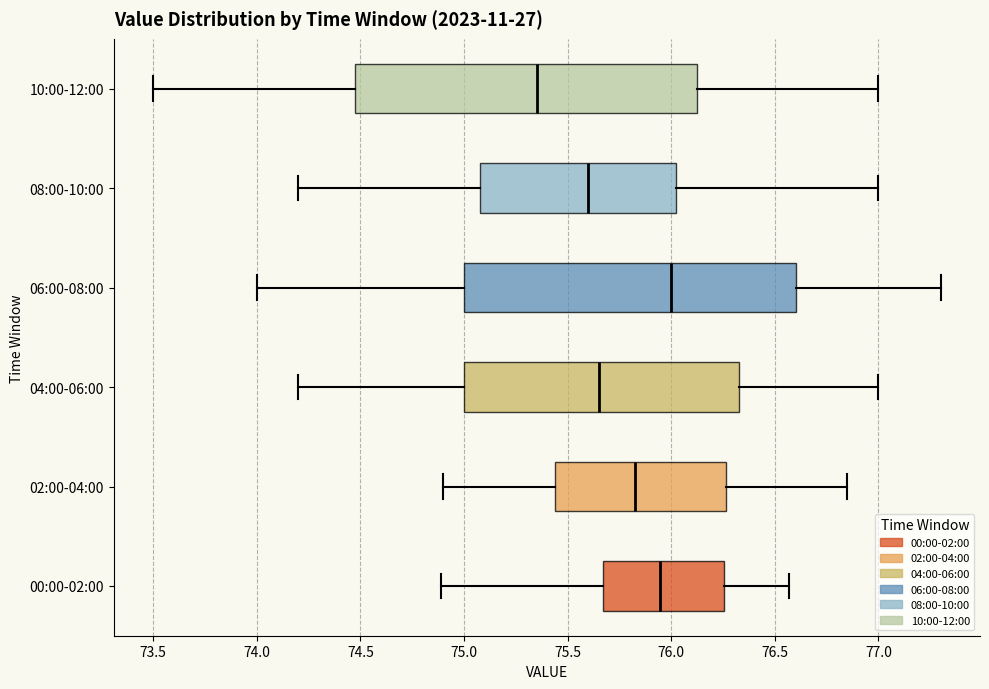

Reading bottom to top, transcribe this box plot: for each box, give where its median line is, the range the box spans, and where its two whiskers end, as read against the x-axis. The values are not printed on the chart, so give them approximately, as read against the axis.

00:00-02:00: median 75.95, box 75.65 to 76.25, whiskers 74.90 to 76.55
02:00-04:00: median 75.85, box 75.45 to 76.25, whiskers 74.90 to 76.85
04:00-06:00: median 75.65, box 75.00 to 76.35, whiskers 74.20 to 77.00
06:00-08:00: median 76.00, box 75.00 to 76.60, whiskers 74.00 to 77.30
08:00-10:00: median 75.60, box 75.10 to 76.05, whiskers 74.20 to 77.00
10:00-12:00: median 75.35, box 74.50 to 76.15, whiskers 73.50 to 77.00